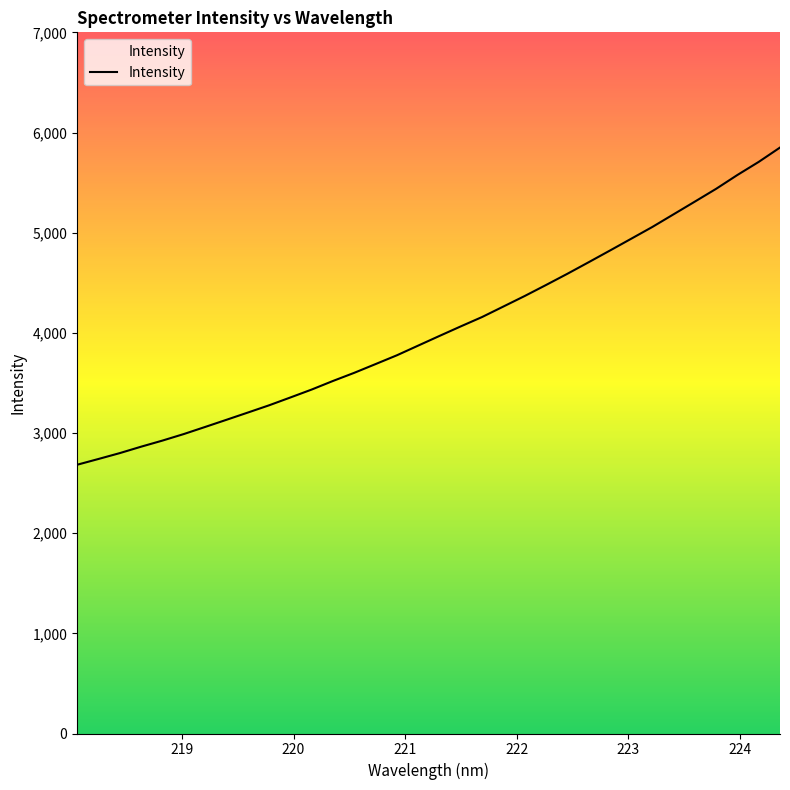

How many values exceed 3969?

17